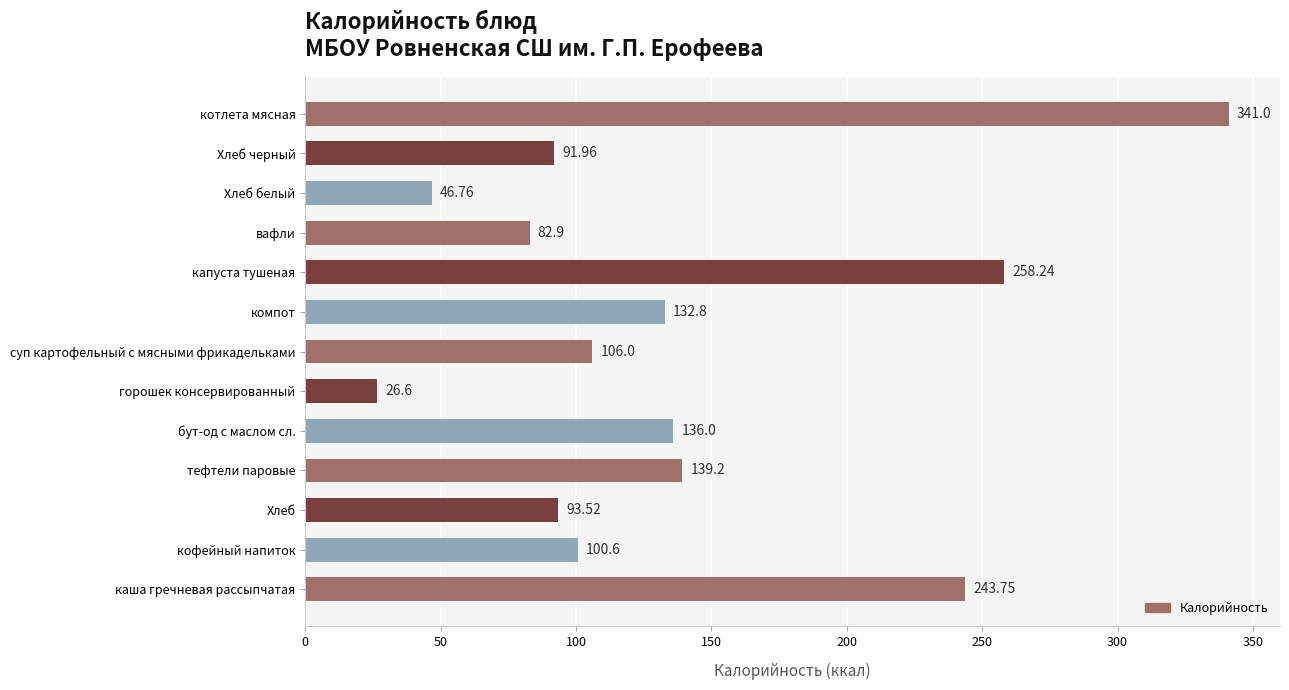

What is the sum of all values?

1799.3